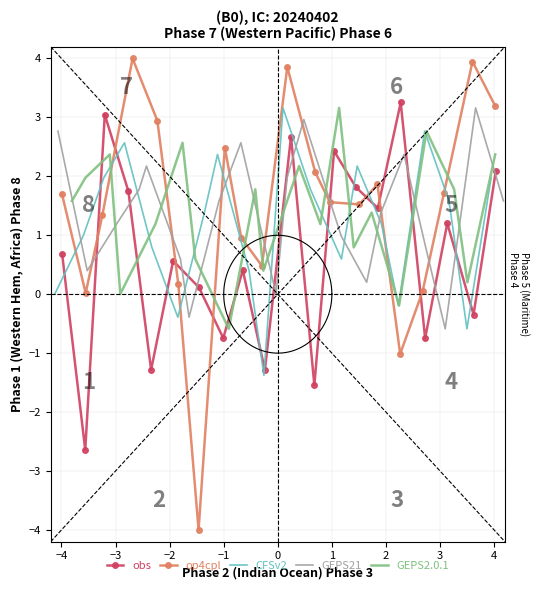

How many negative values does the GEPS21 series have?

2